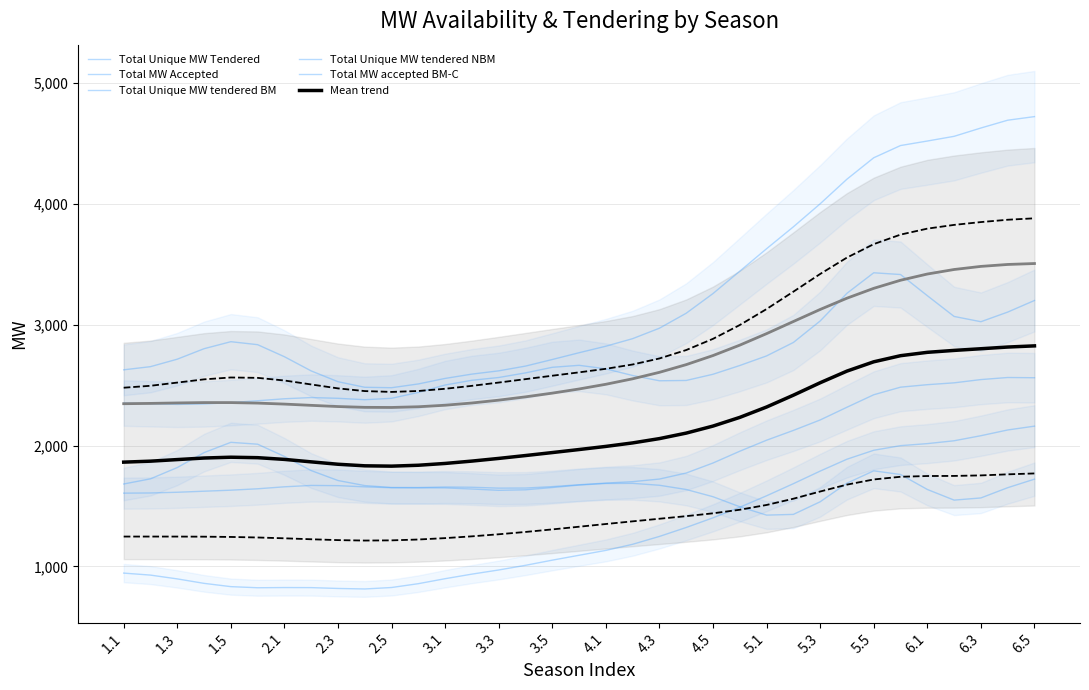

True or false: Total Unique MW Tendered and Total Unique MW tendered BM intersect in this chart.

False